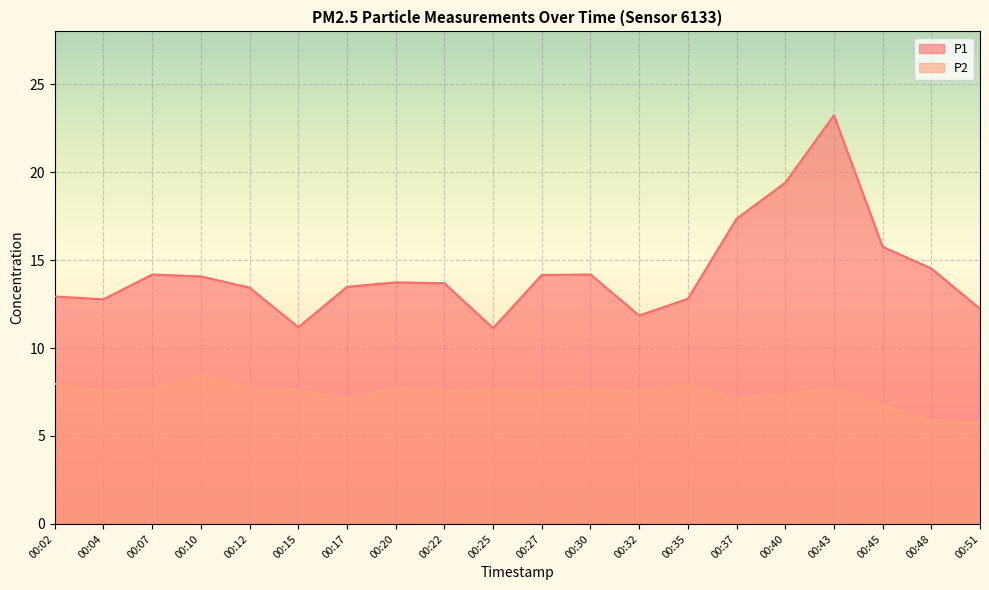

At which label does P2 first exceed 7?

00:02